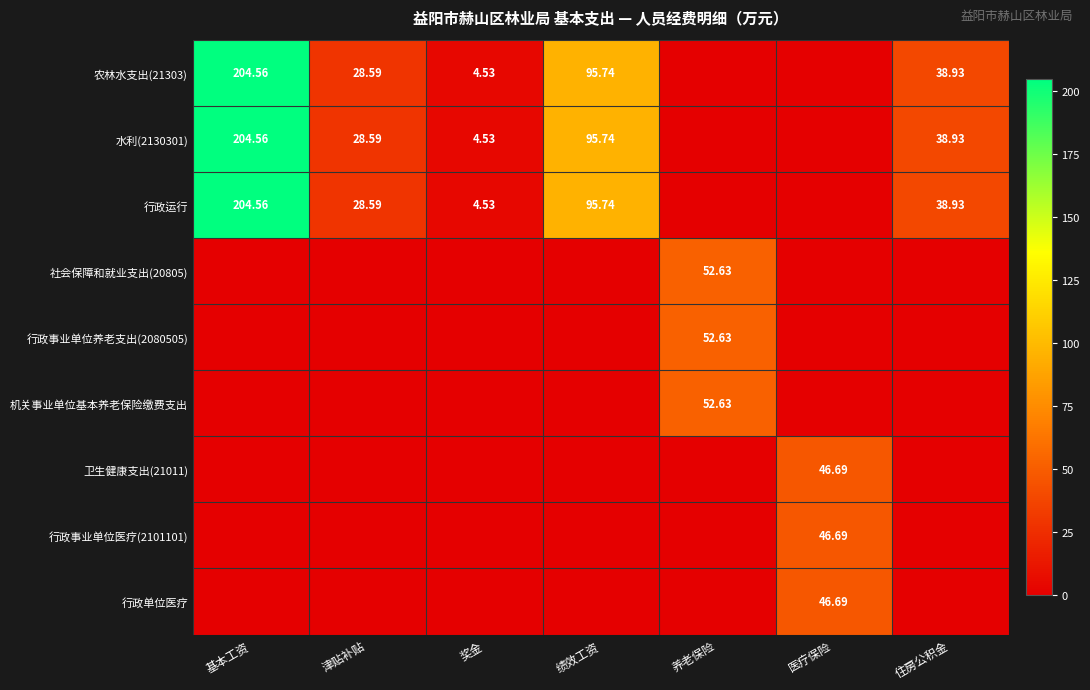

How many categories are shown in the chart?

7